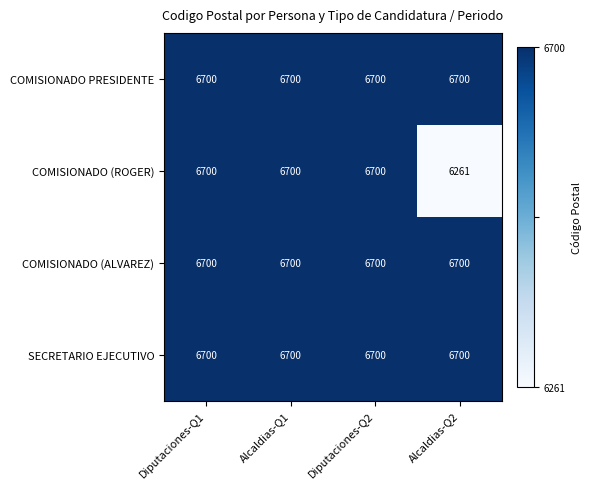

At how many categories does at least one series exceed 6682?

4